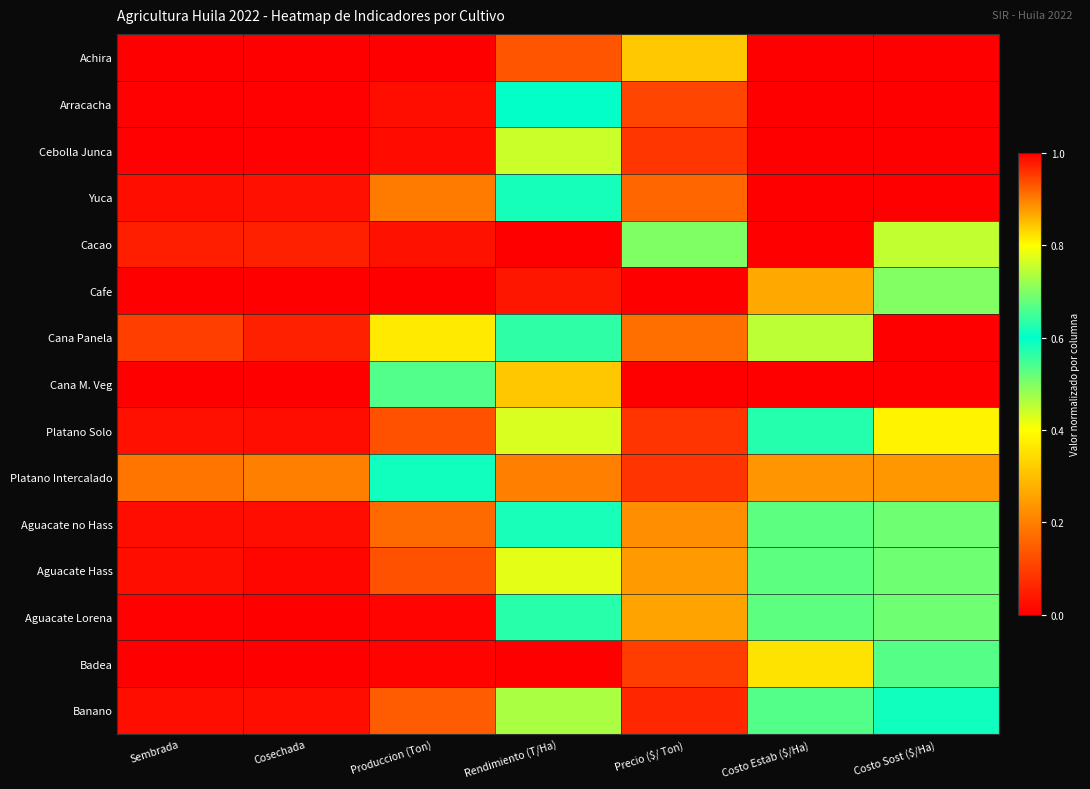

What is the total value across all series at Precio ($/ Ton)?

3.4